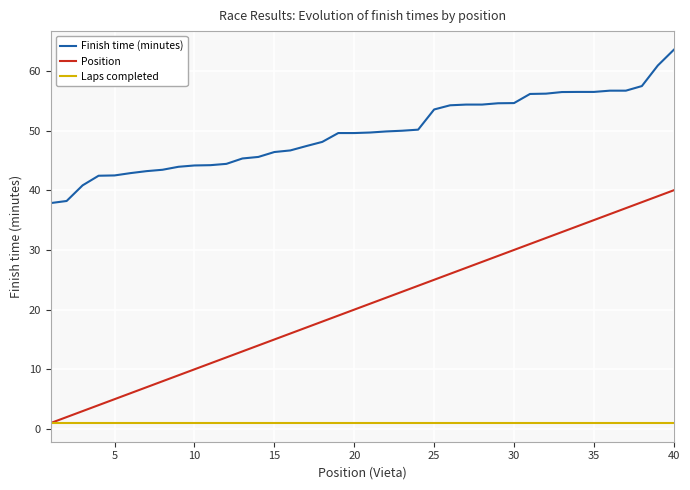

List the series in order of their peak value, lowest first.

Laps completed, Position, Finish time (minutes)